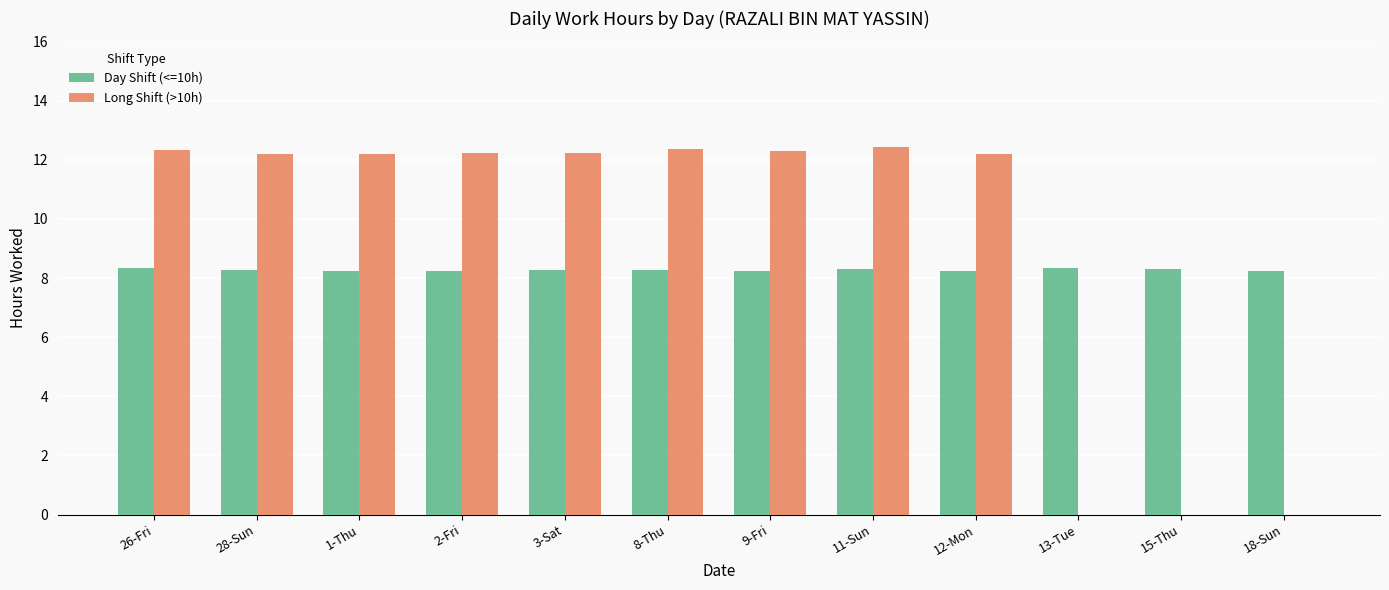

Between 2-Fri and 15-Thu, which series saw the biggest shift?

Long Shift (>10h)